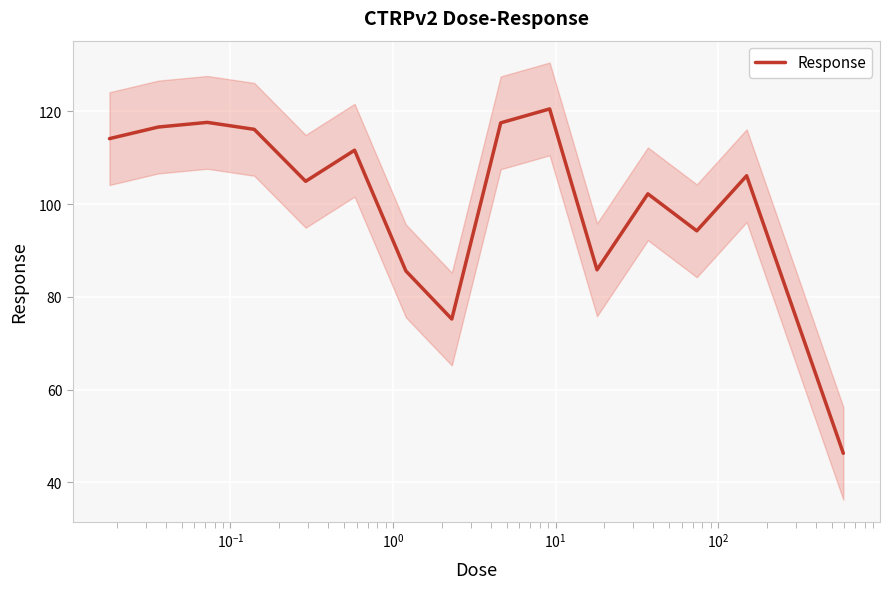

At which category does the data reach its first local peak?

$\mathdefault{10^{-1}}$